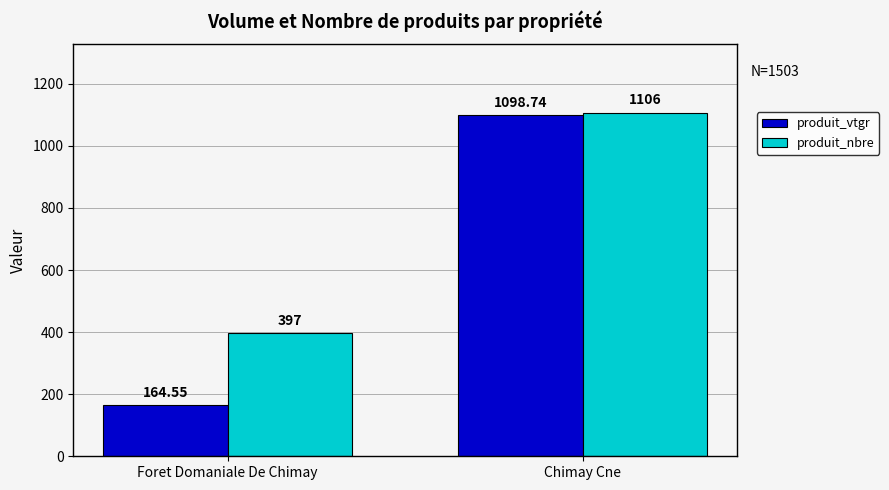

What is the sum of the produit_vtgr values at Chimay Cne and Foret Domaniale De Chimay?

1263.3